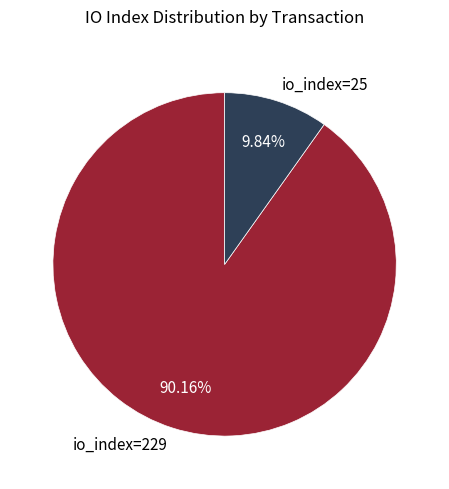

To the nearest percent, what is the combined percentage of io_index=25 and io_index=229?

100%